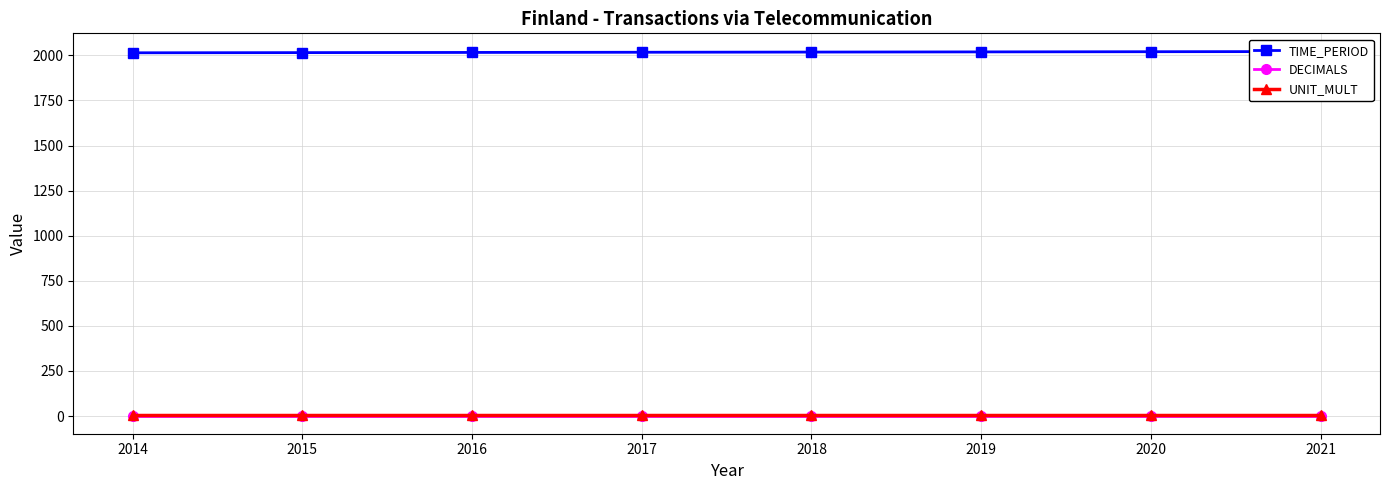

Rank the series at 2014 from lowest to highest value.

DECIMALS, UNIT_MULT, TIME_PERIOD